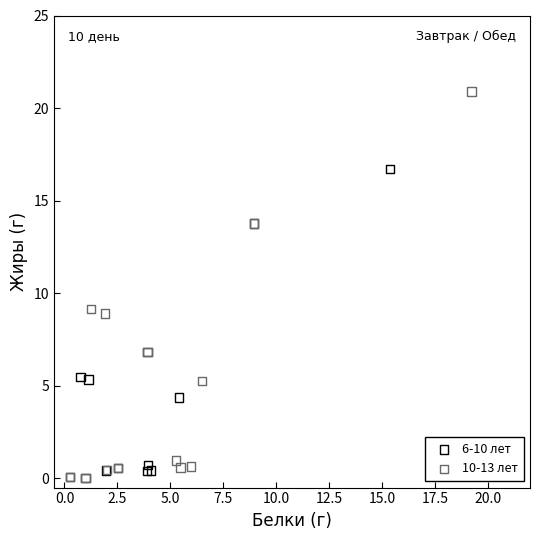

Which series contains the highest Y value?

10-13 лет